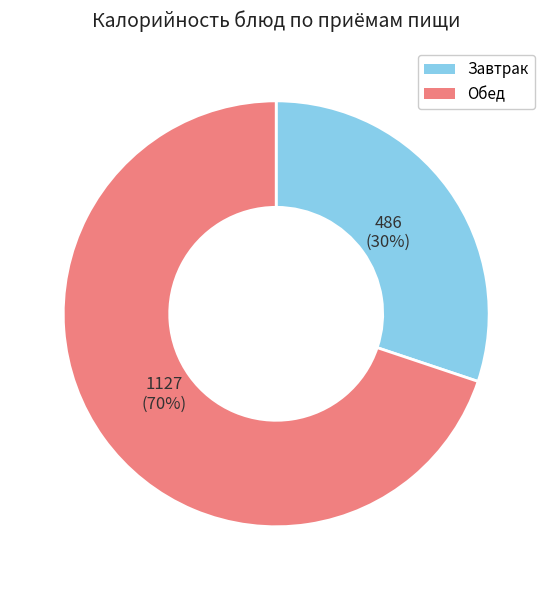

What is the smallest slice in the pie chart?

Завтрак